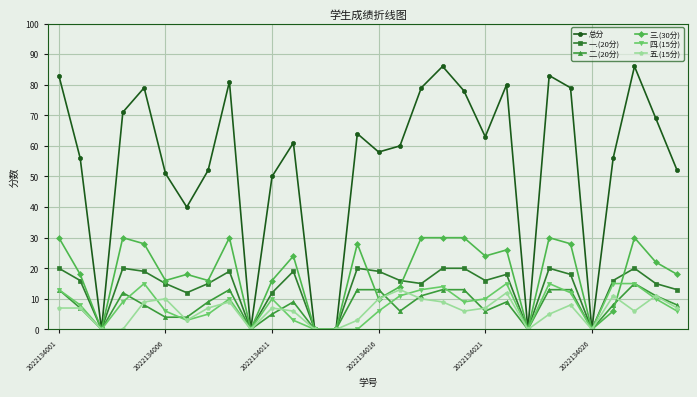

Which series has the largest range (max minus min)?

总分